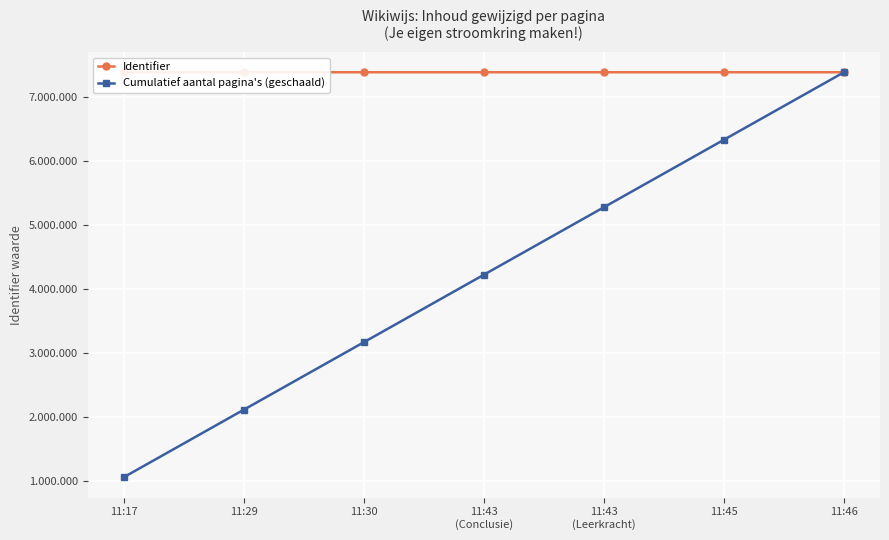

What is the average value of the Cumulatief aantal pagina's (geschaald) series?

4216952.6